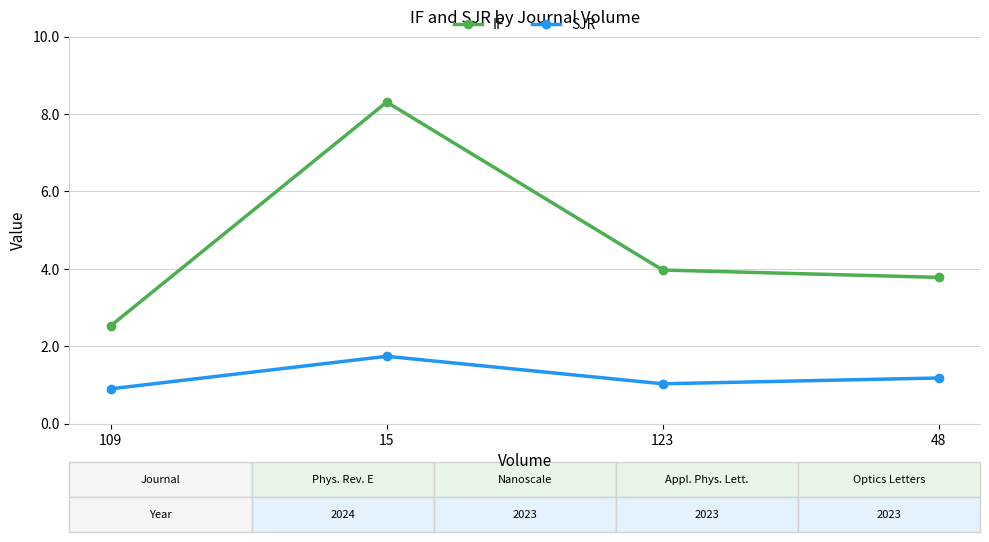

What position from the right is 123?

2